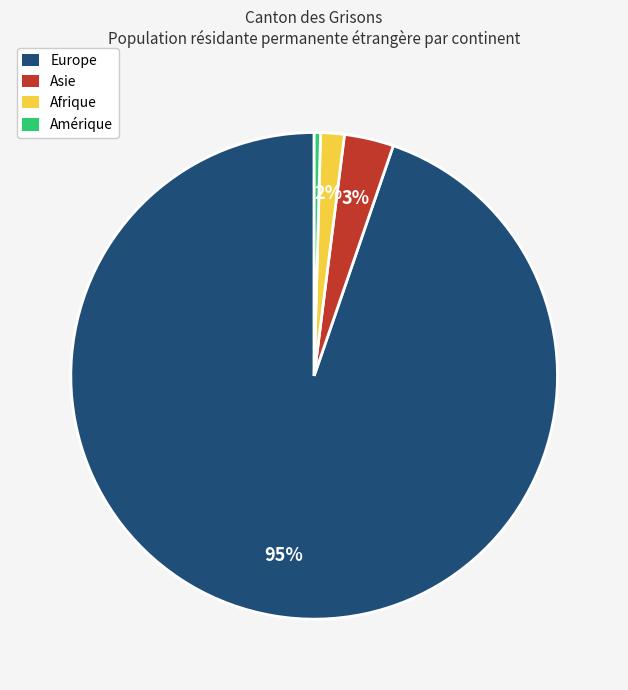

How many slices are in this pie chart?

4